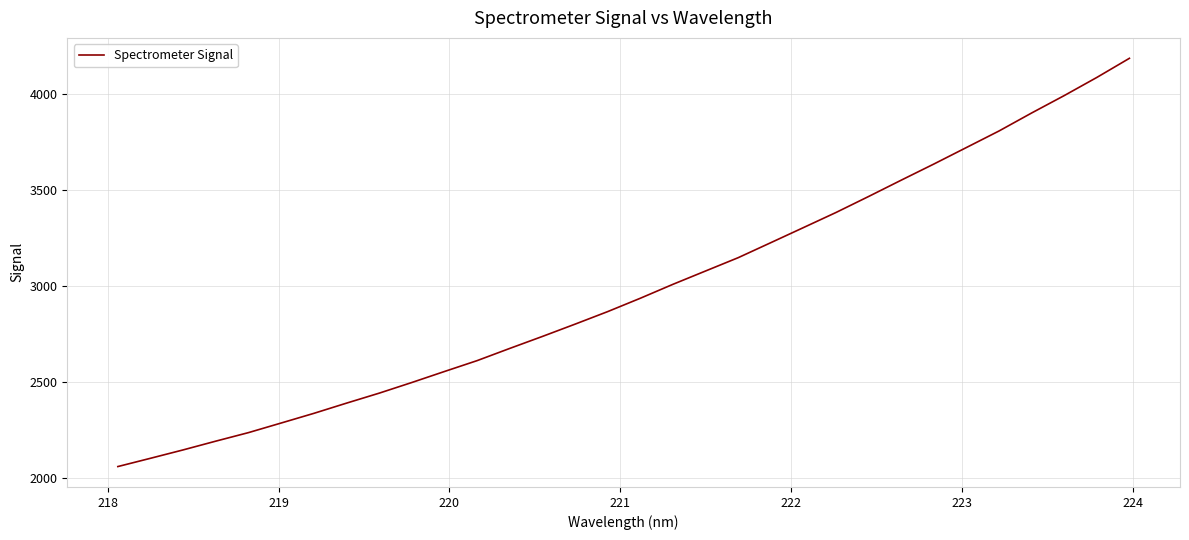

What is the greatest value displayed?

4185.1